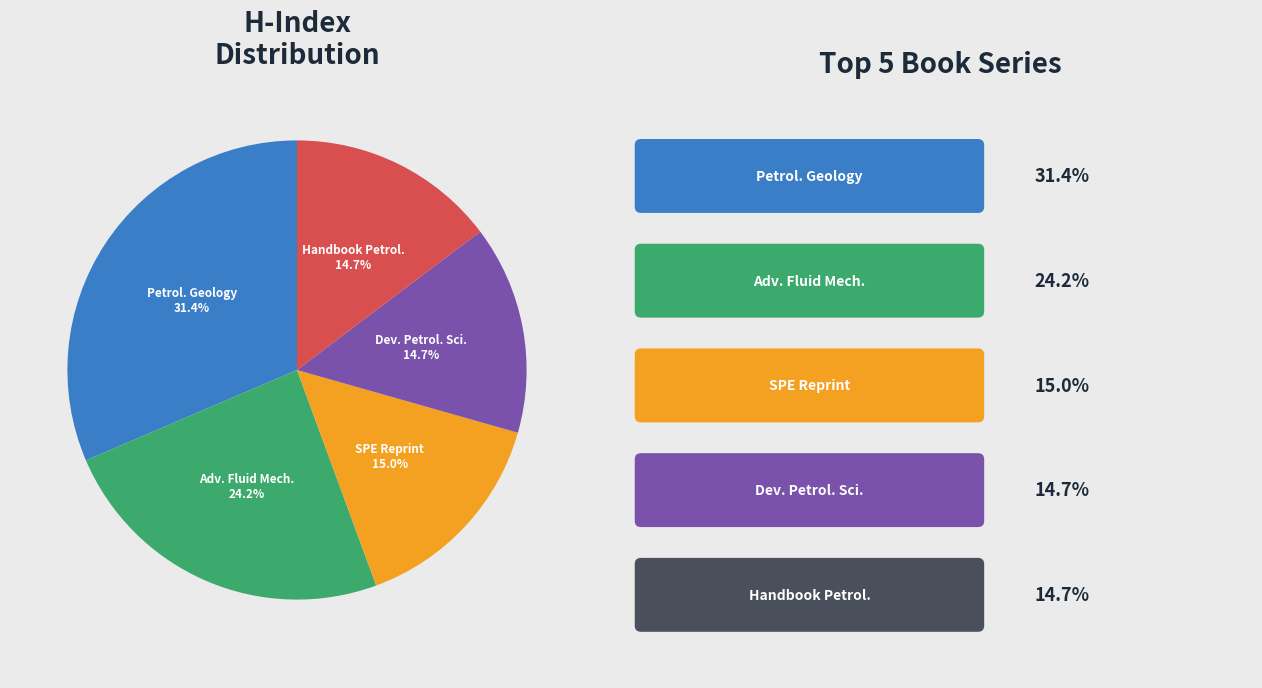

Does any single category account for the majority?

No